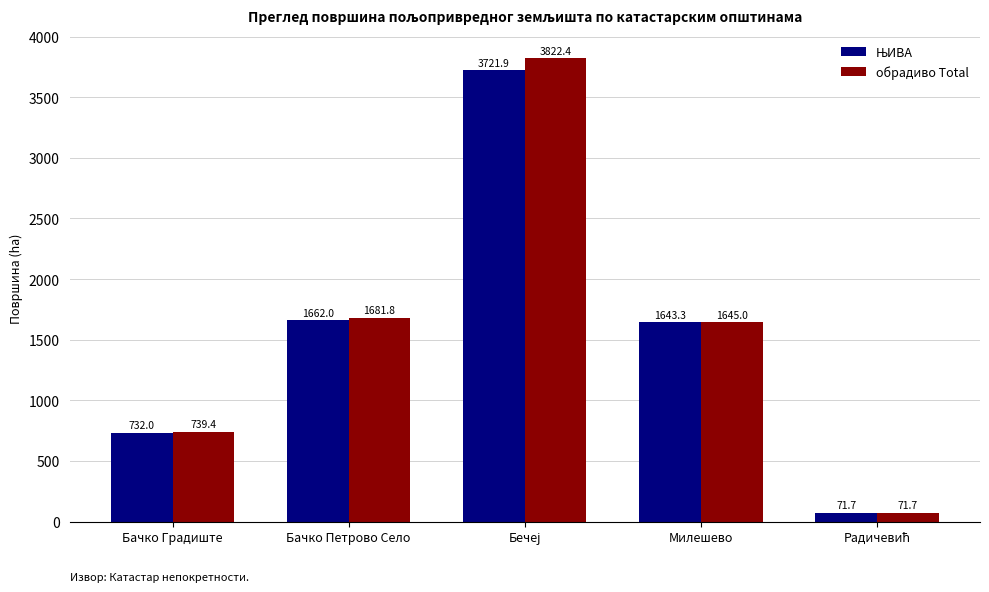

What is the greatest value displayed?

3822.4